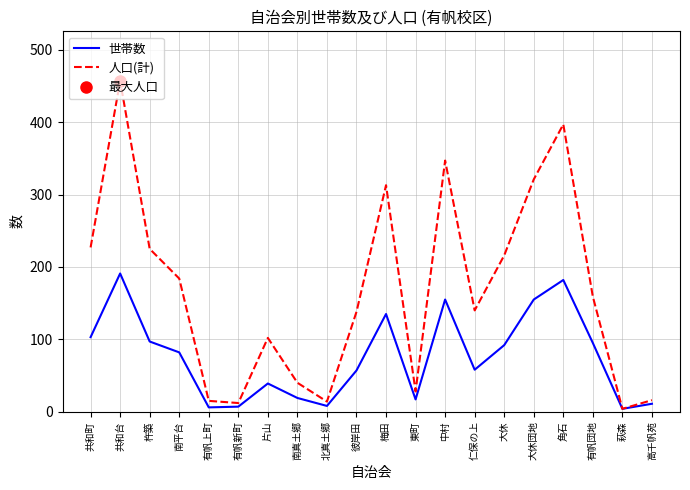

Between 仁保の上 and 東町, which is larger?

仁保の上